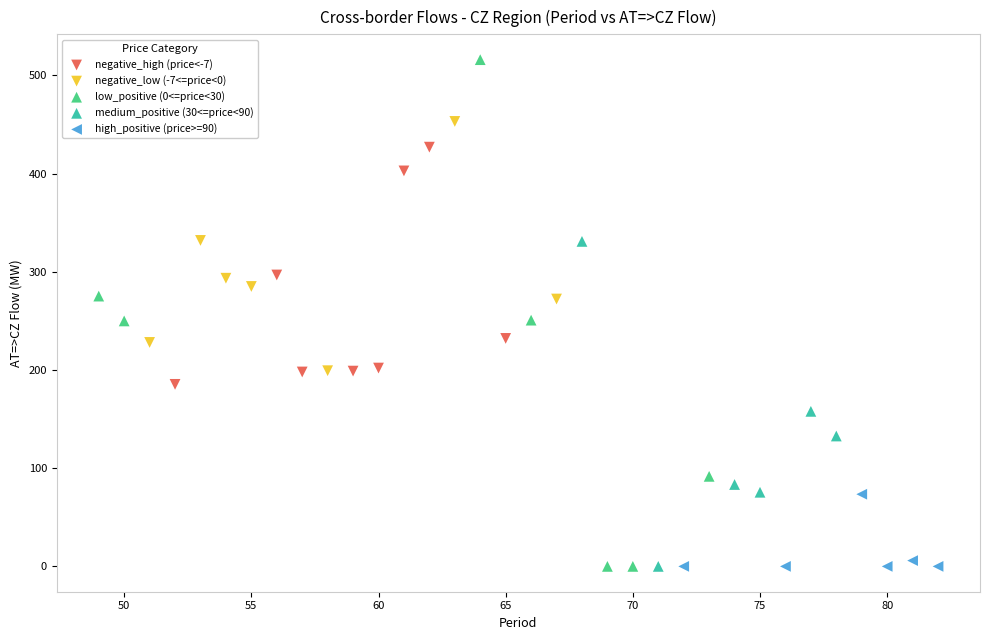

Which series has the widest spread of Y values?

low_positive (0<=price<30)